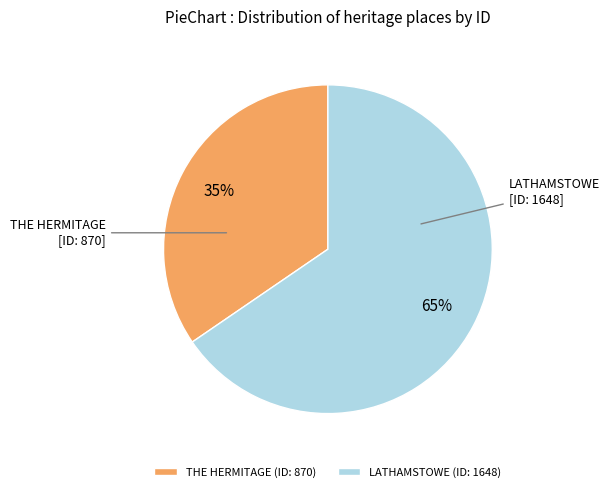

Is the sum of THE HERMITAGE and LATHAMSTOWE greater than half?

Yes